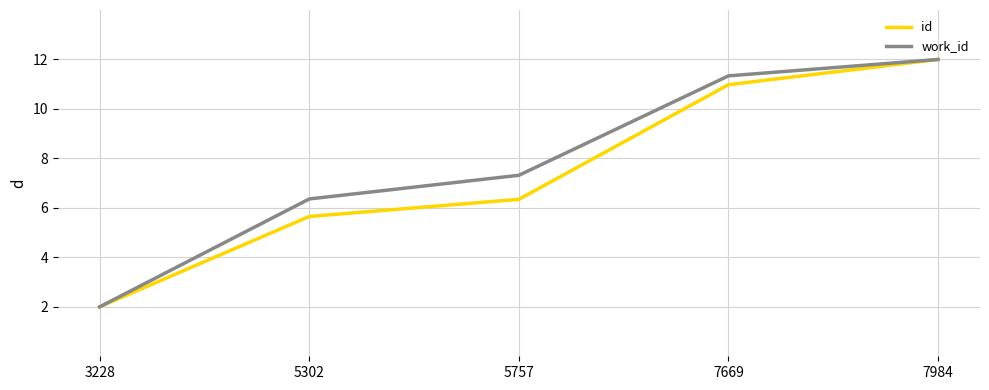

Reading left to right, what are all the values shown in this chart?

id: 2.0	5.7	6.3	11.0	12.0
work_id: 2.0	6.4	7.3	11.3	12.0